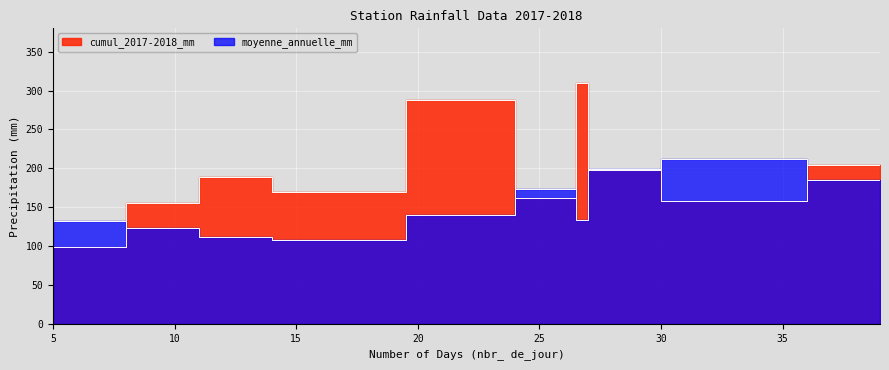

What are all the series names shown in the legend?

cumul_2017-2018_mm, moyenne_annuelle_mm